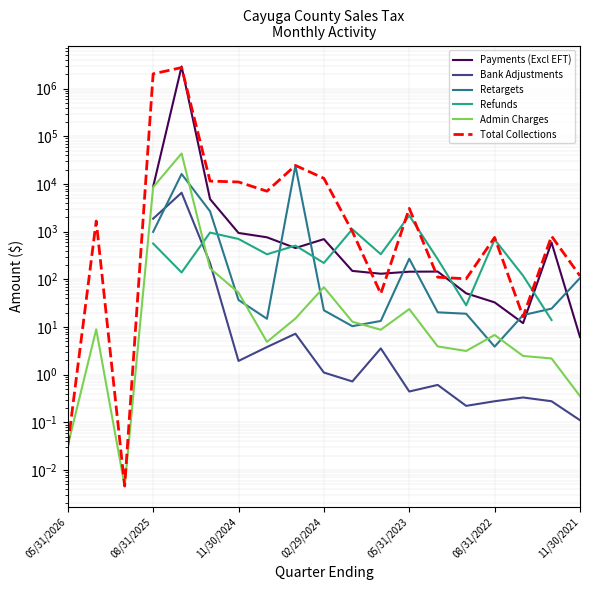

What is the difference between the second highest and second lowest values in the Total Collections series?

2036928.5